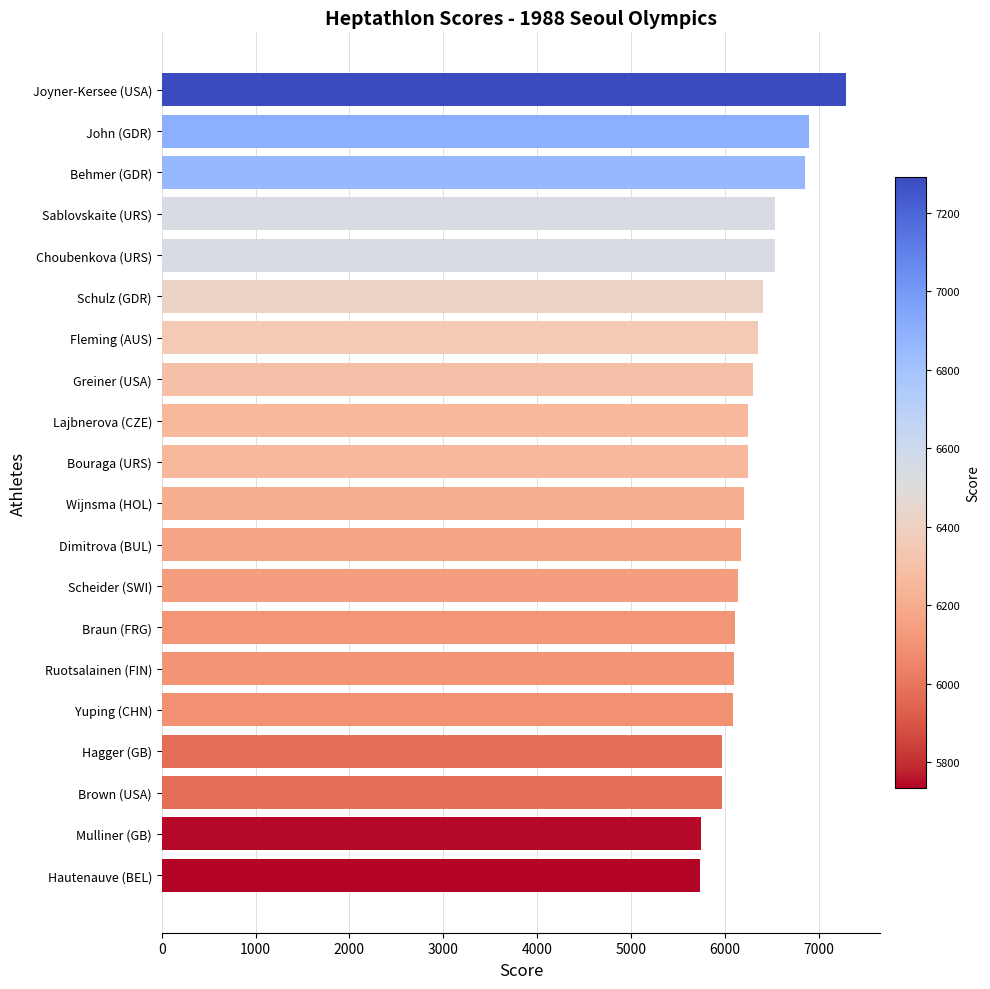

The chart shows a value of 8559 at Hagger (GB). True or false?

False